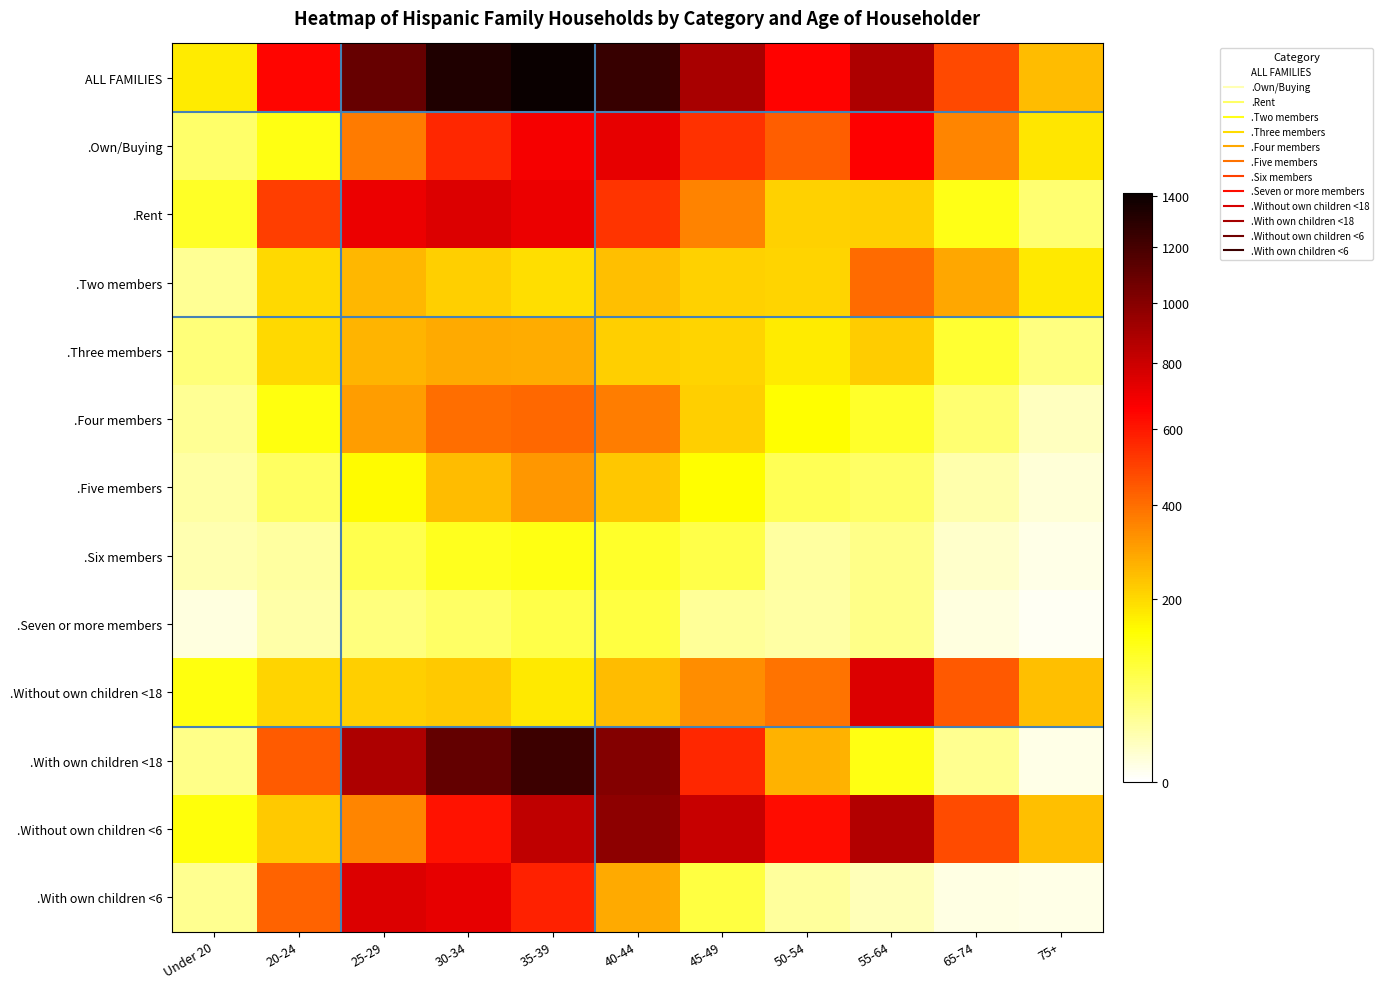

What is the maximum value shown in the chart?

1409